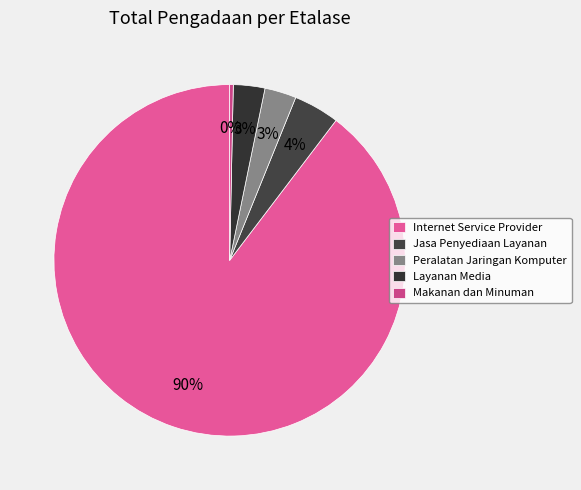

Is Internet Service Provider the majority of the pie?

Yes